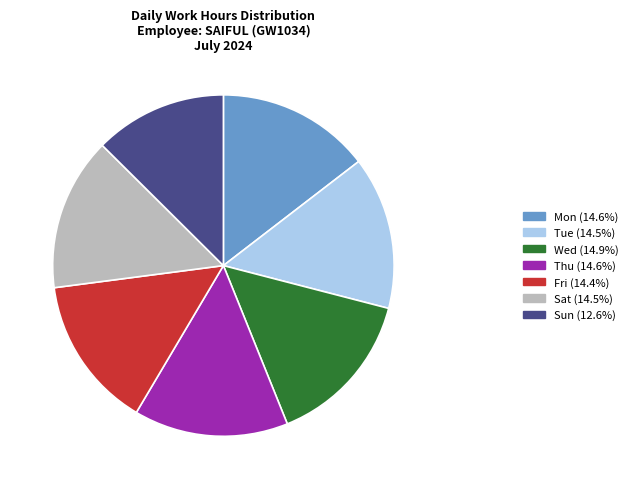

Approximately how many times larger is the value at Fri compared to Sat?

1.0